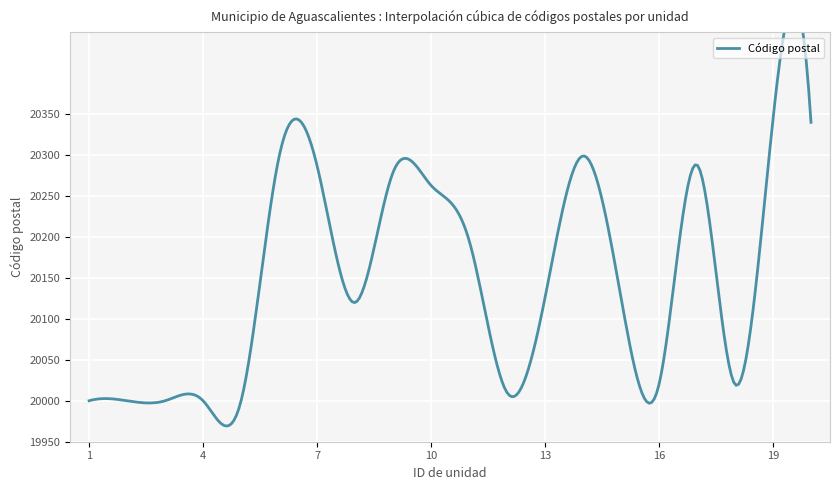

What is the average value?

20151